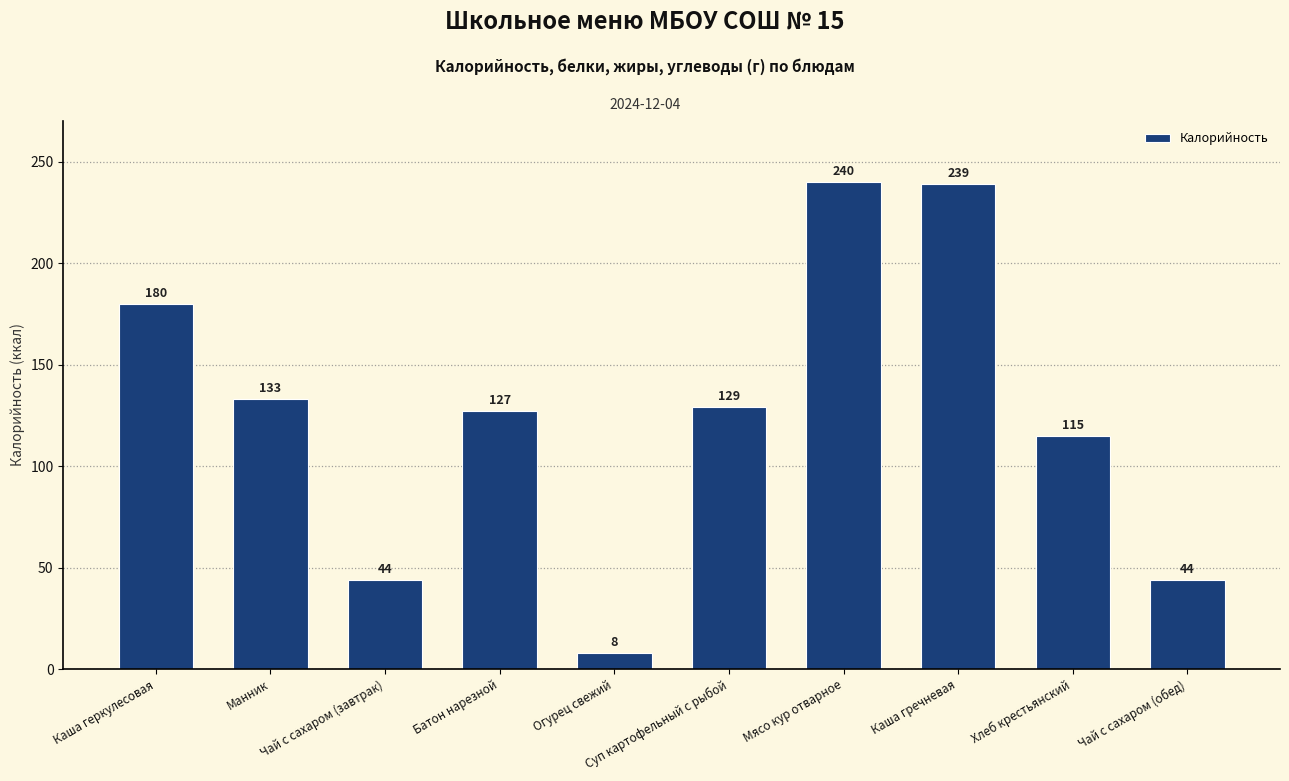

How many values are between 44 and 180?

7